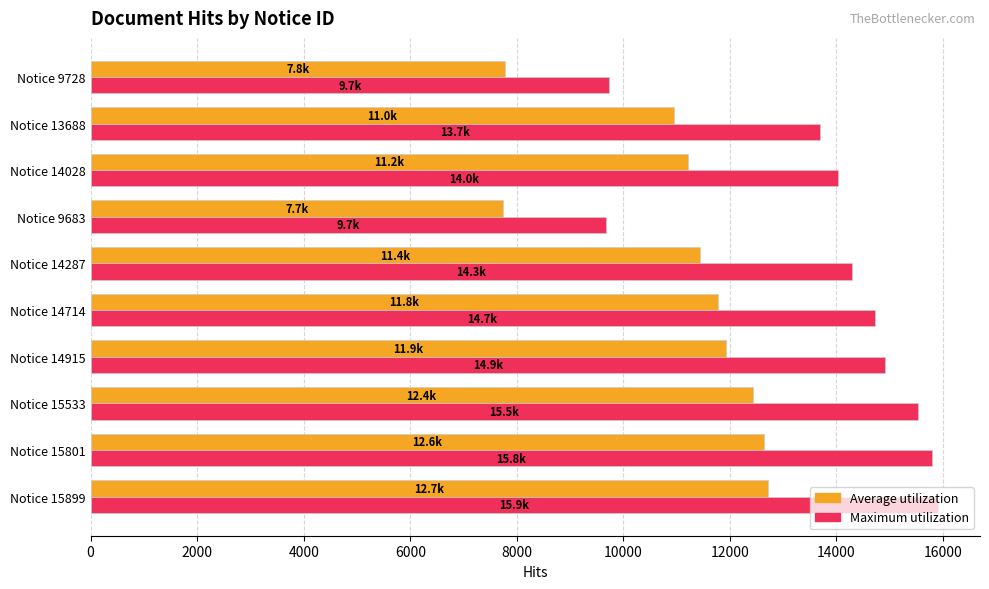

True or false: Maximum utilization has a value of 22220.8 at Notice 13688.

False